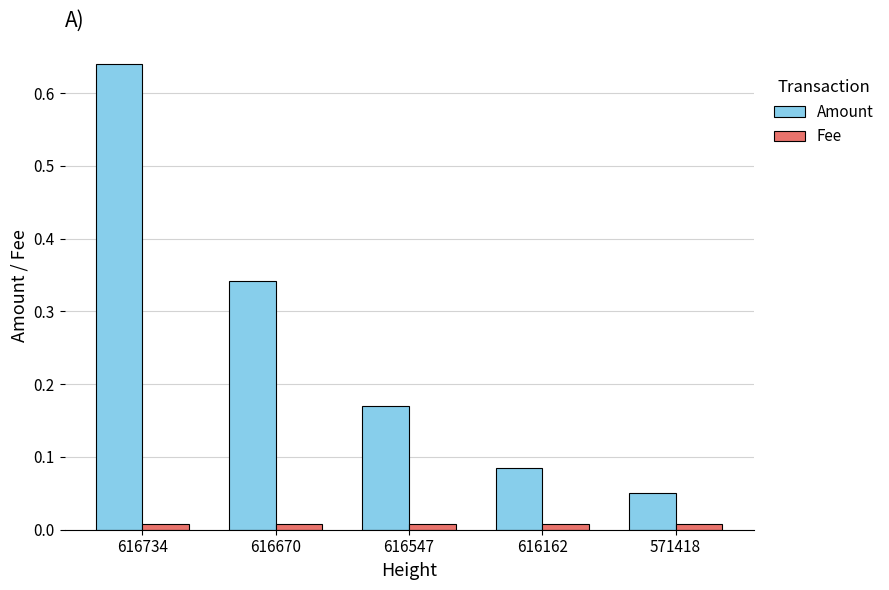

Which series has the widest spread of values?

Amount